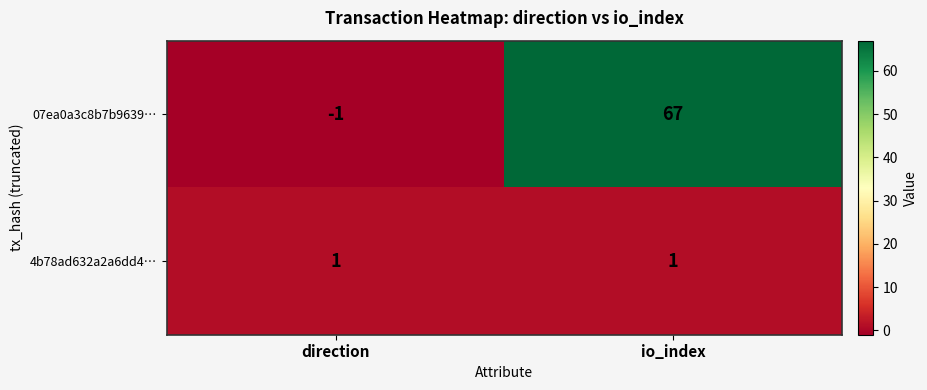

Reading left to right, transcribe all the data shown in this chart.

07ea0a3c8b7b9639…: -1	67
4b78ad632a2a6dd4…: 1	1